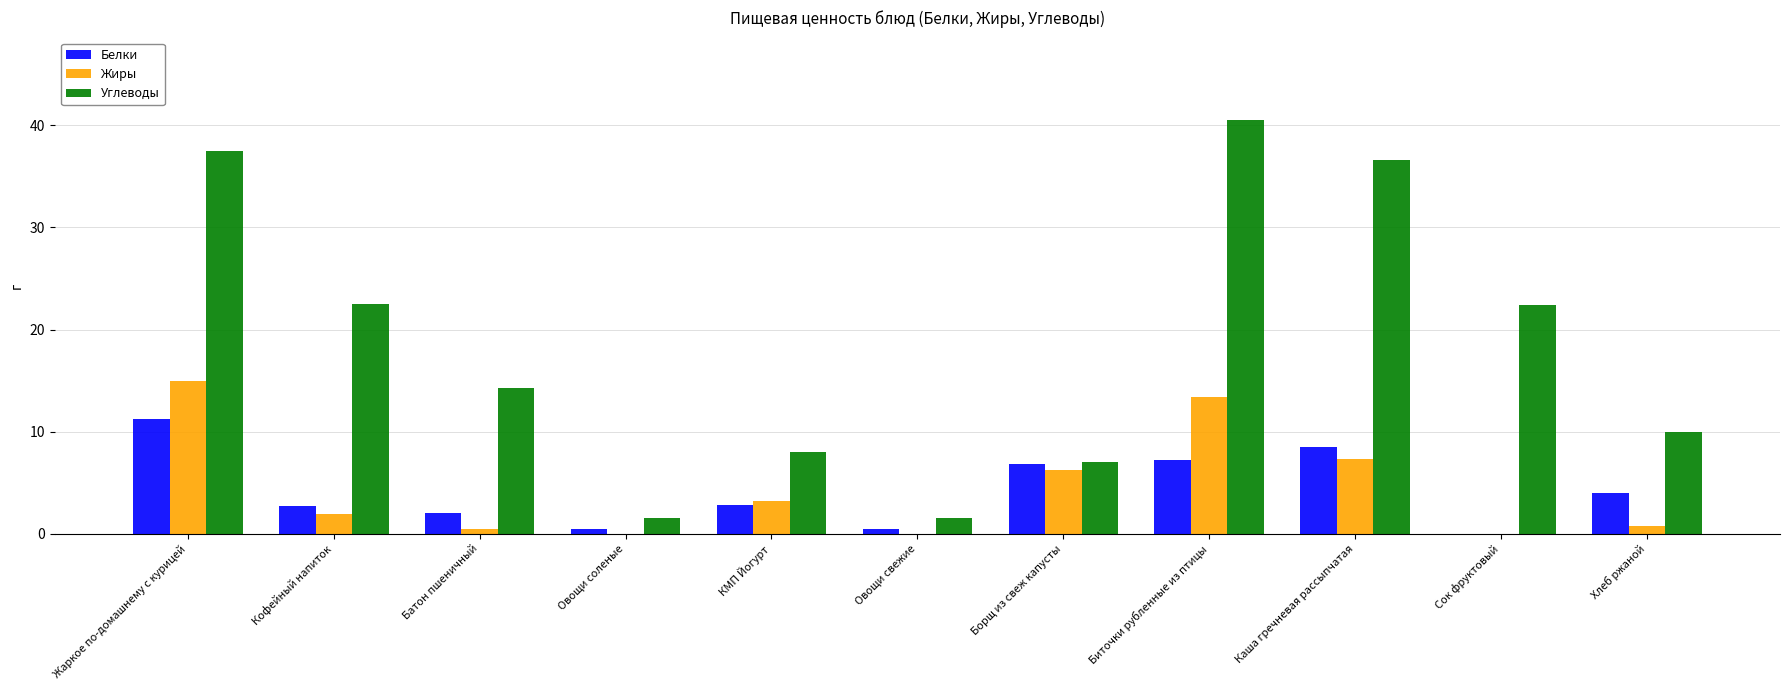

What is the total value across all series at Жаркое по-домашнему с курицей?

63.8